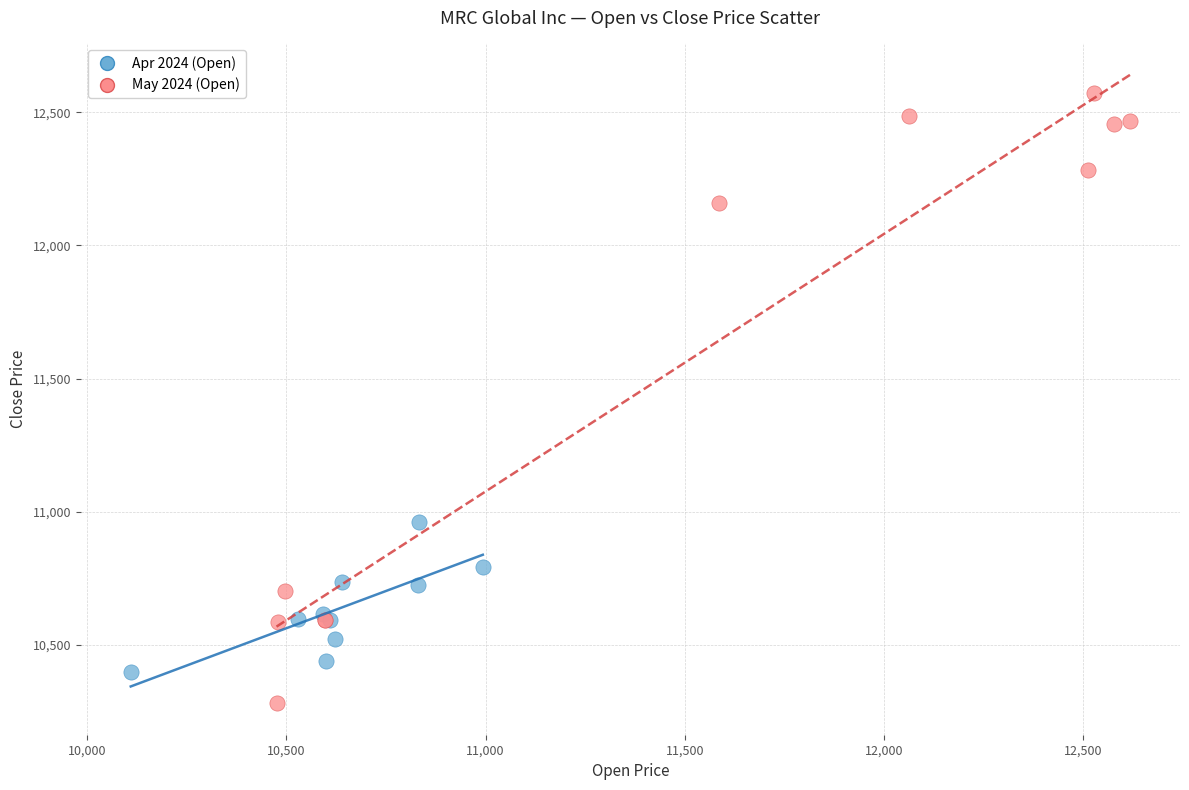

Which series reaches the maximum Y coordinate?

May 2024 (Open)